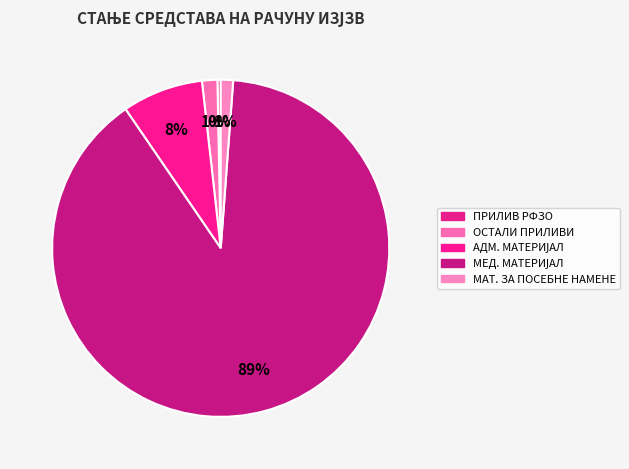

How many slices are in this pie chart?

5